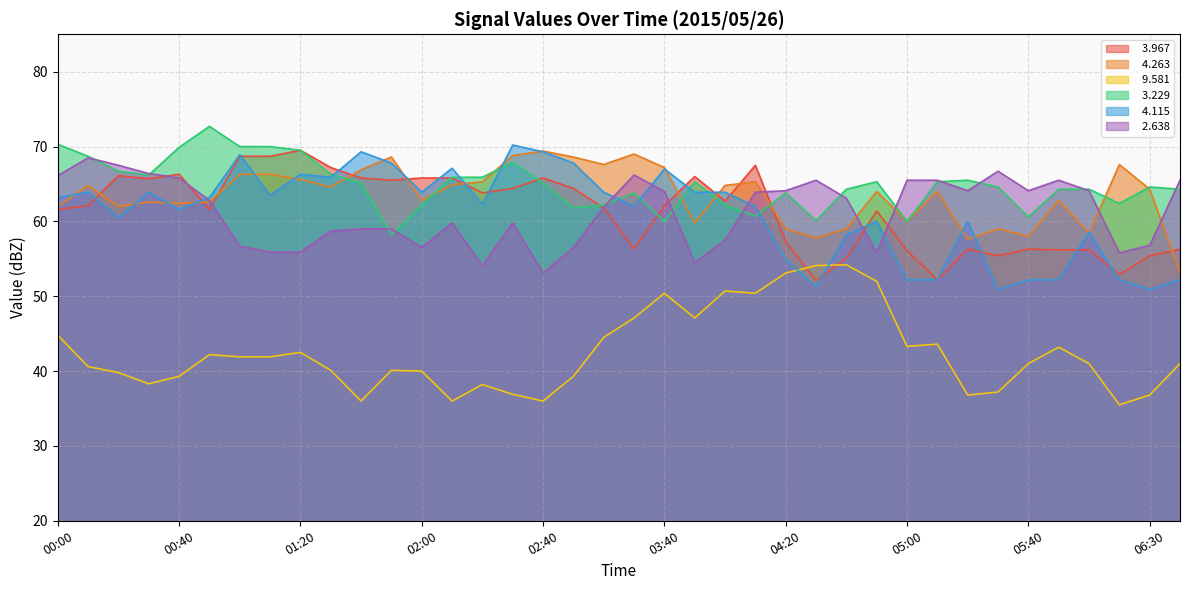

At how many categories does at least one series exceed 45?

38